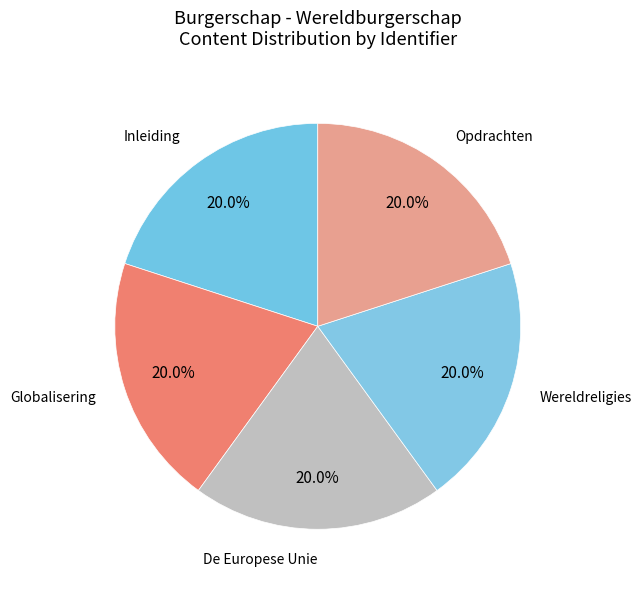

Count the number of slices in the pie.

5